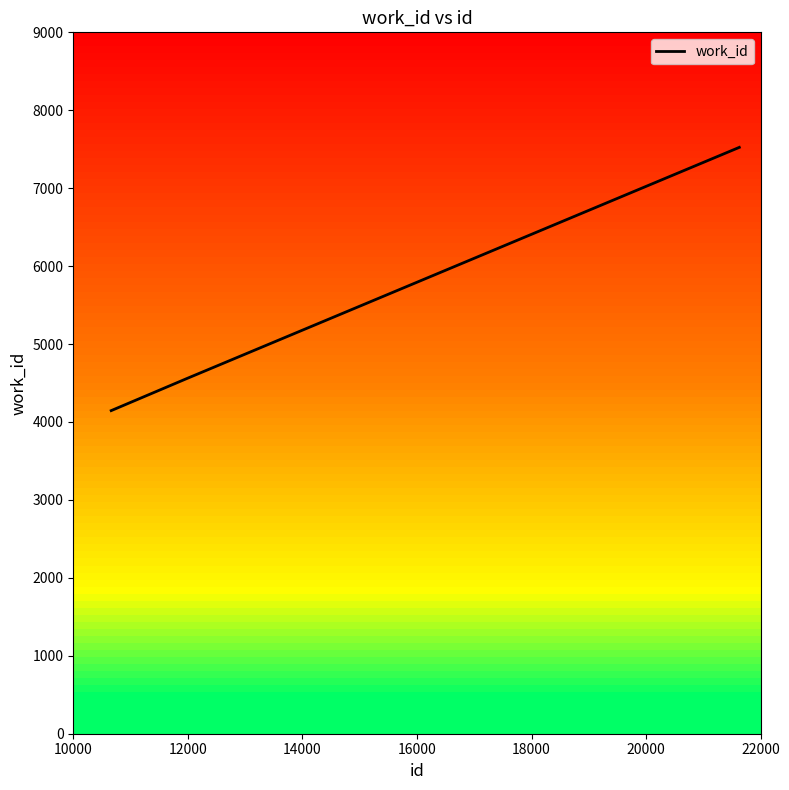

Reading left to right, list all the values displayed in this chart.

4146	4555	7524